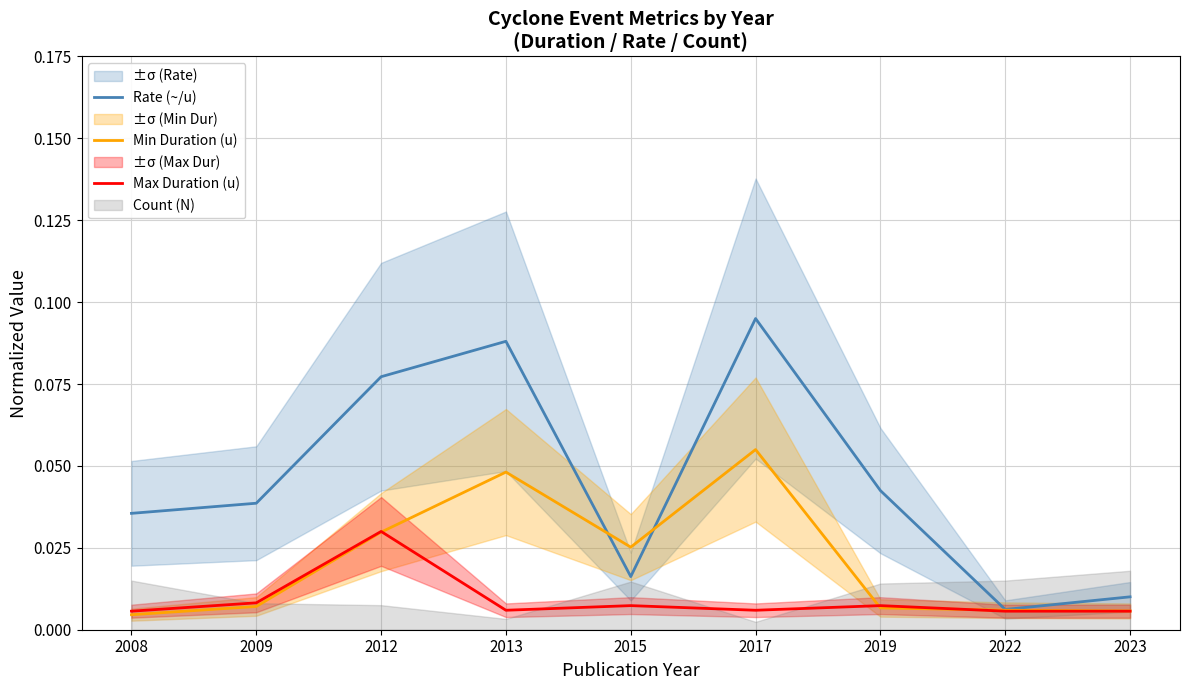

What is the value of the Rate (~/u) point at the 3rd from the left?

0.1